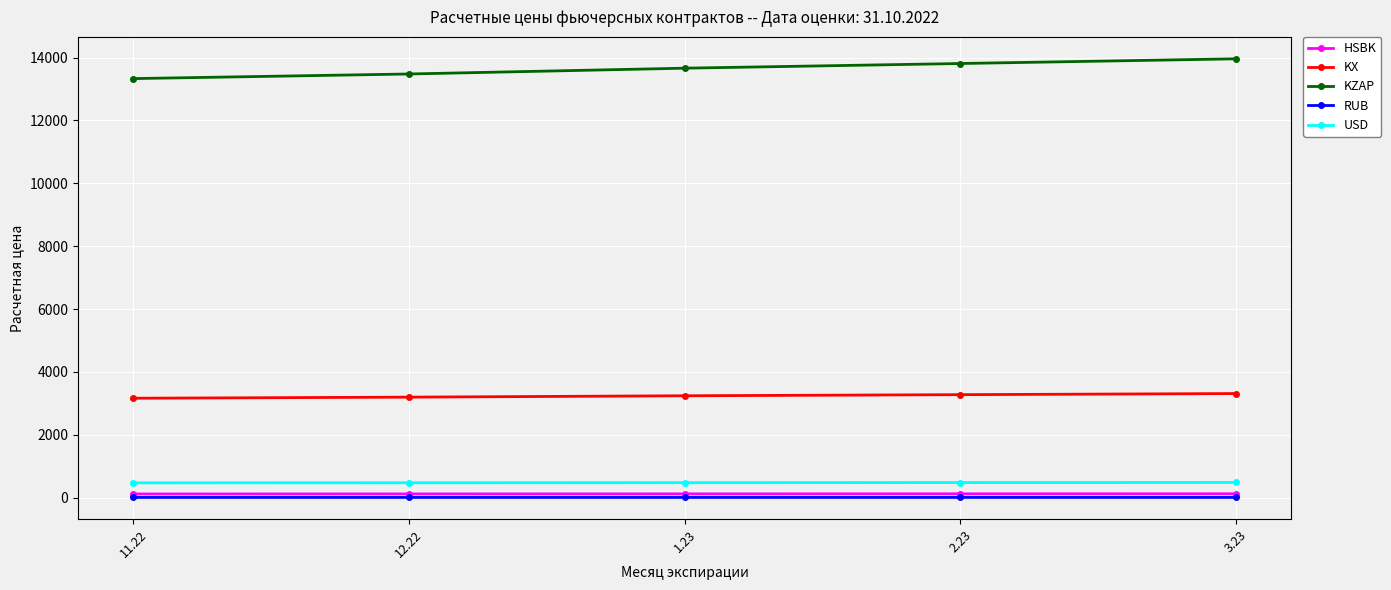

How many data points does each series have?

5